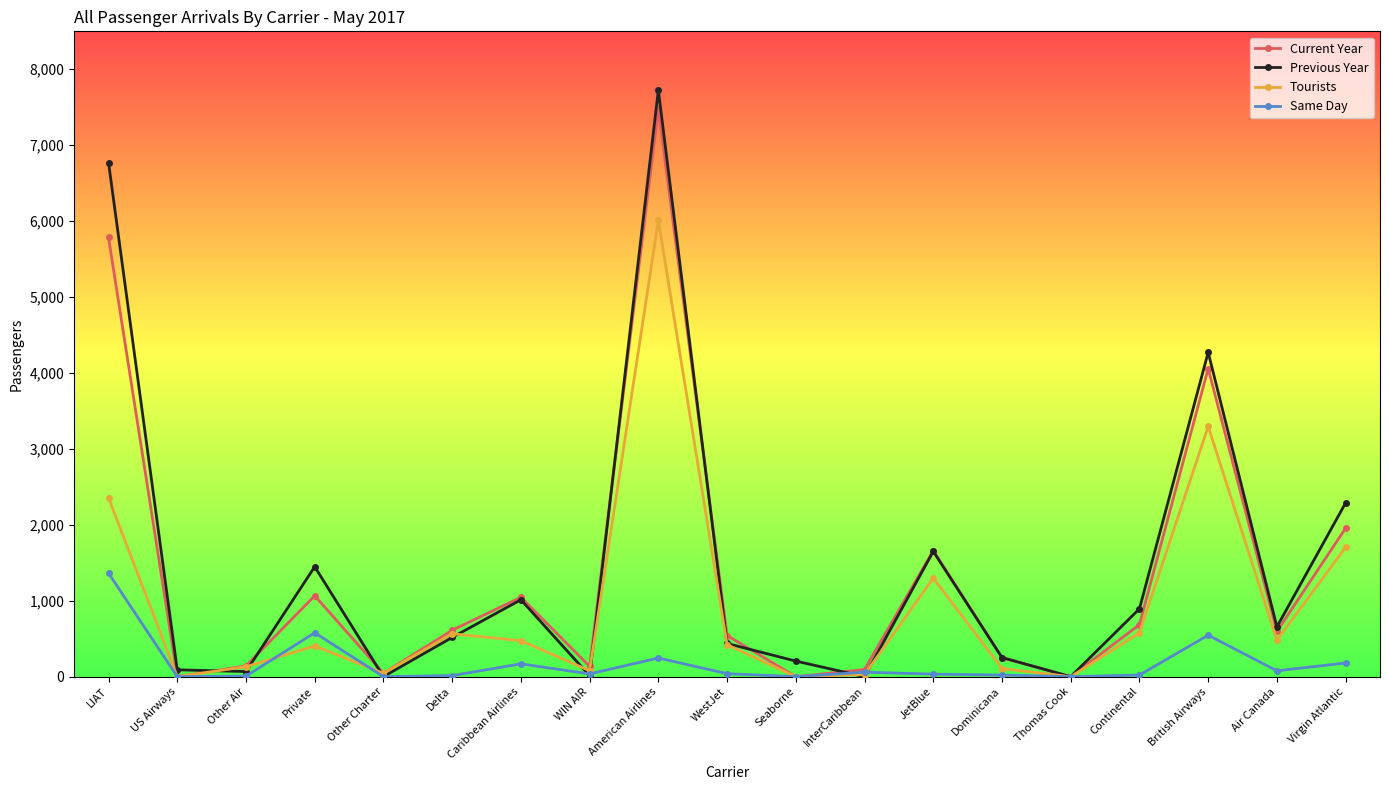

What is the label of the 13th point from the left?

JetBlue